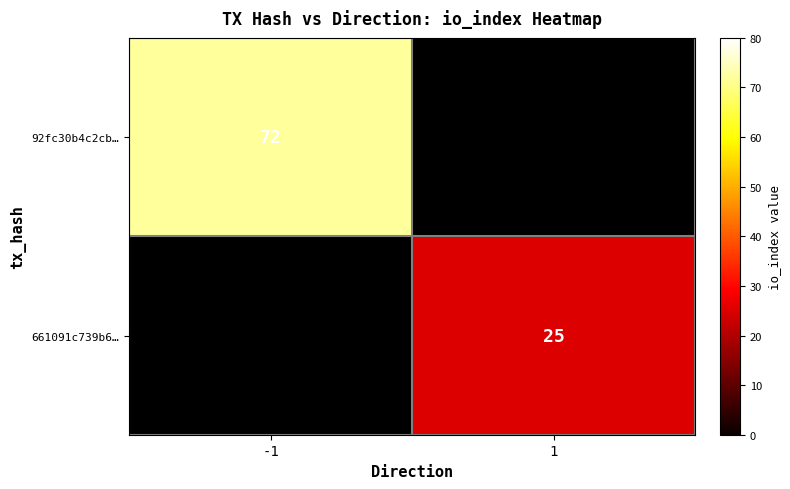

The value of 92fc30b4c2cb… at -1 is 123. True or false?

False